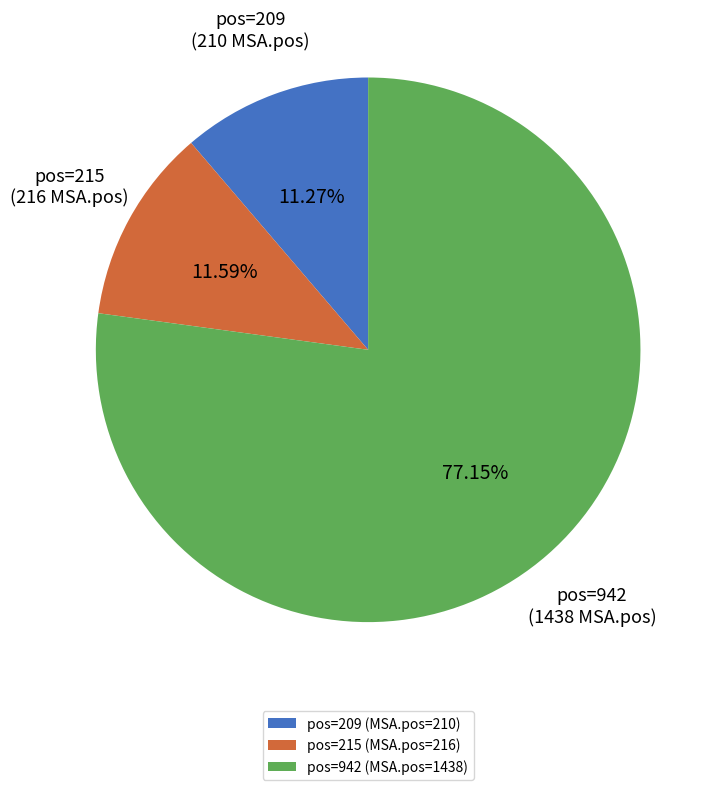

What is the largest slice in the pie chart?

pos=942 (MSA.pos=1438)